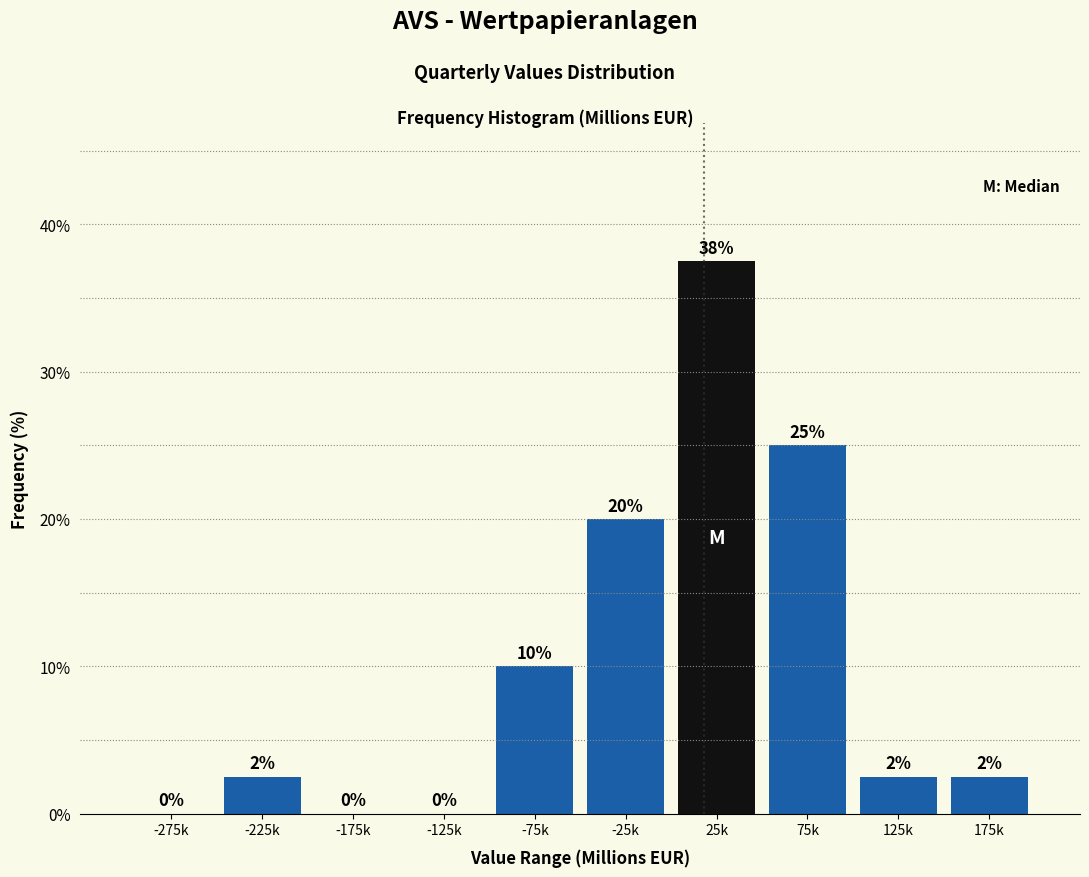

What is the maximum value shown in the chart?

37.5